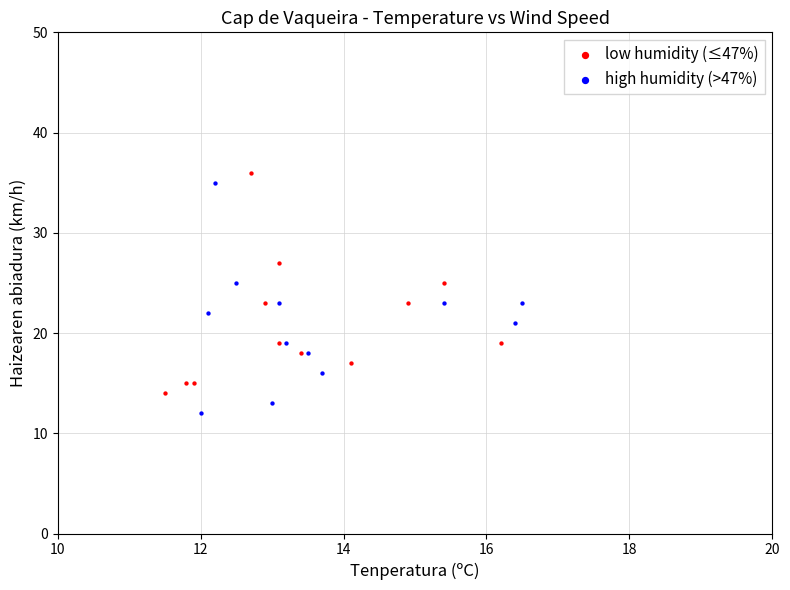

Which series reaches the maximum Y coordinate?

low humidity (≤47%)